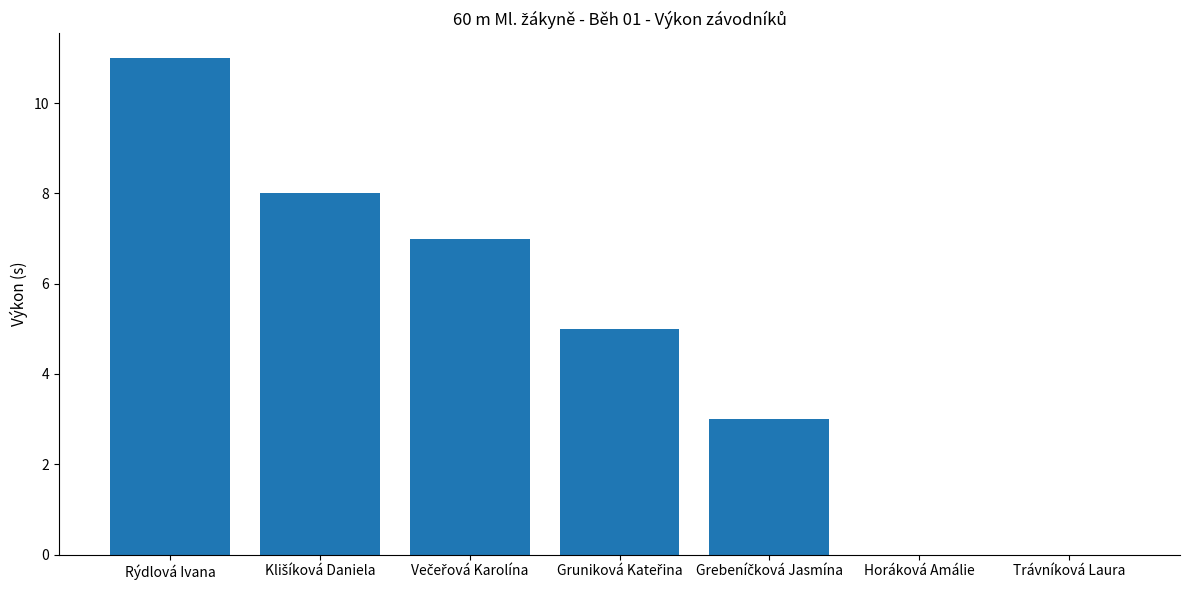

What is the maximum value shown in the chart?

11